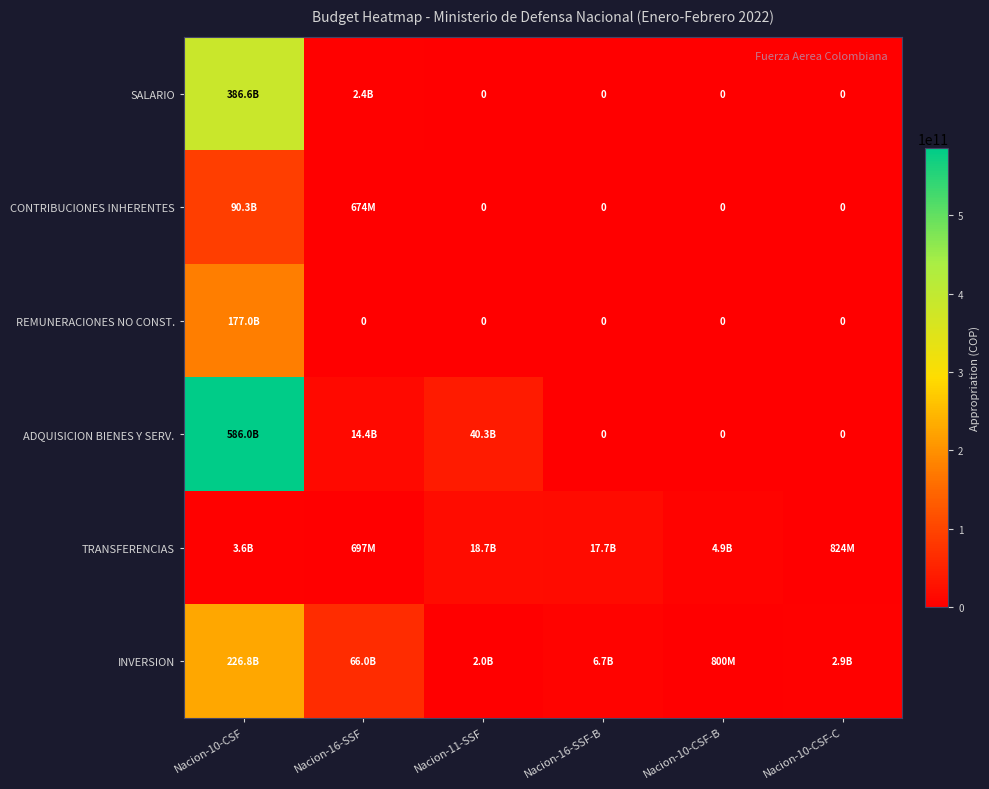

True or false: INVERSION has a value of 4263160145 at Nacion-10-CSF-C.

False